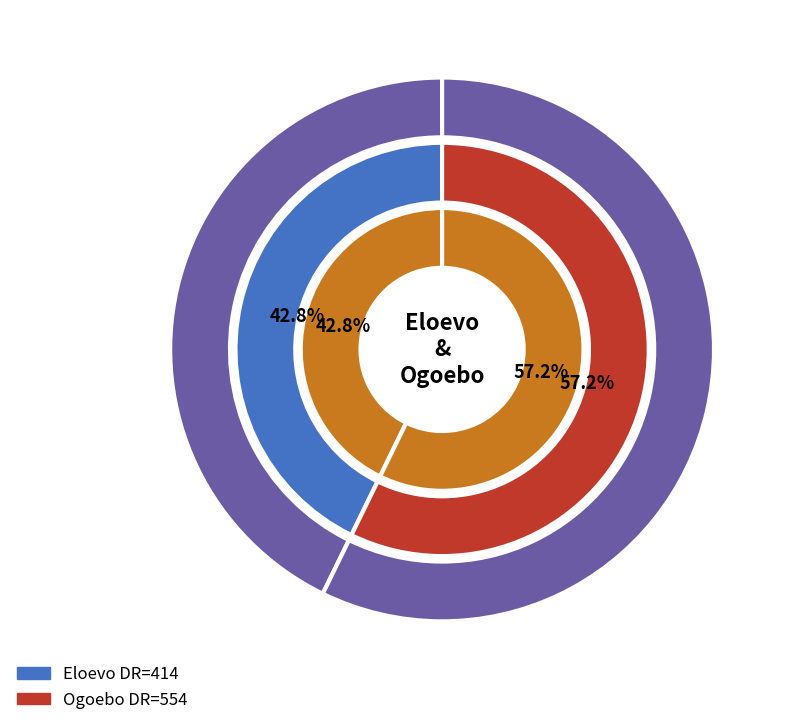

Rank the categories by value from lowest to highest.

Eloevo, Ogoebo